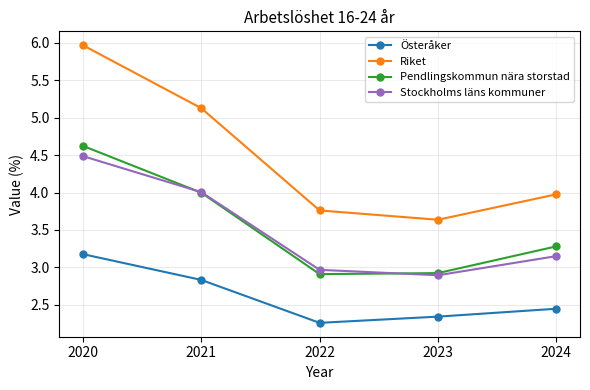

What is the difference between the Riket values at 2024 and 2022?

0.2